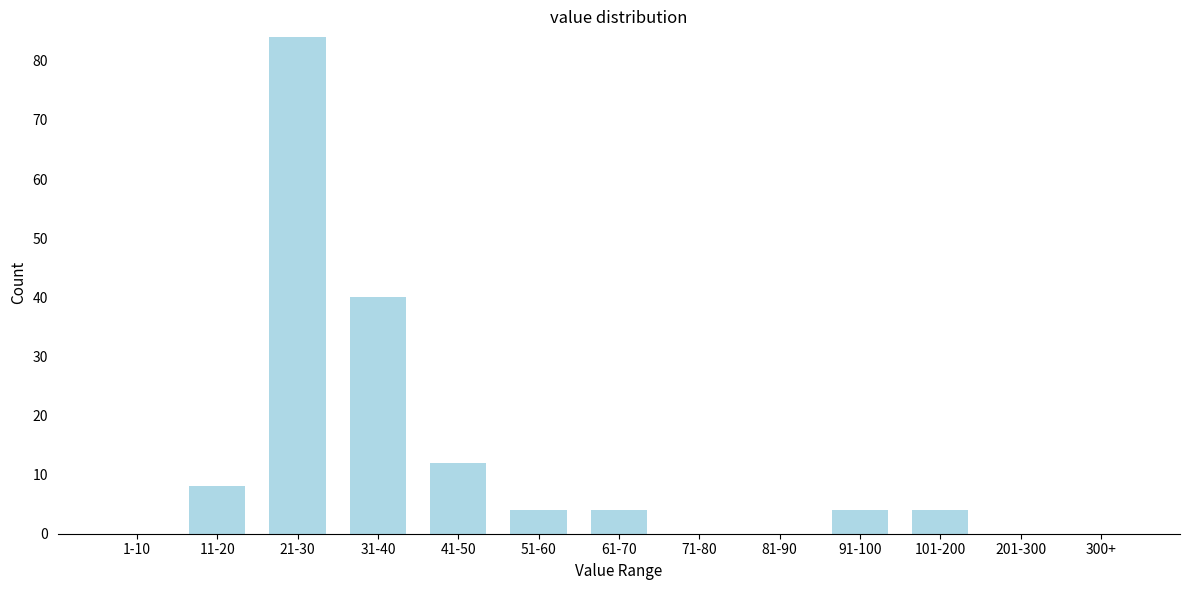

Reading left to right, what are all the values shown in this chart?

1-10=0	11-20=8	21-30=84	31-40=40	41-50=12	51-60=4	61-70=4	71-80=0	81-90=0	91-100=4	101-200=4	201-300=0	300+=0